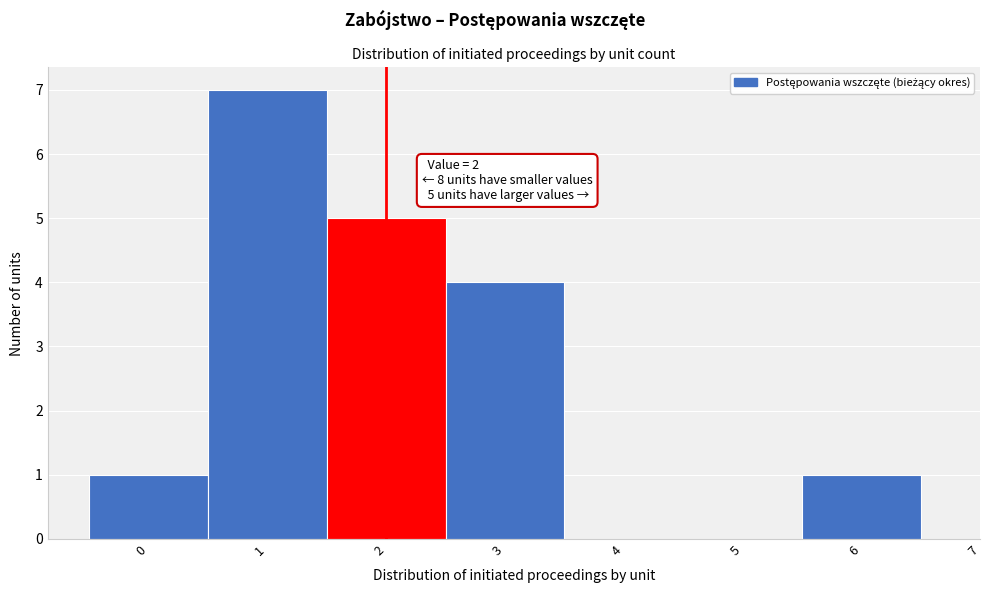

Which range on the x-axis has the tallest bar?

0.5 to 1.5